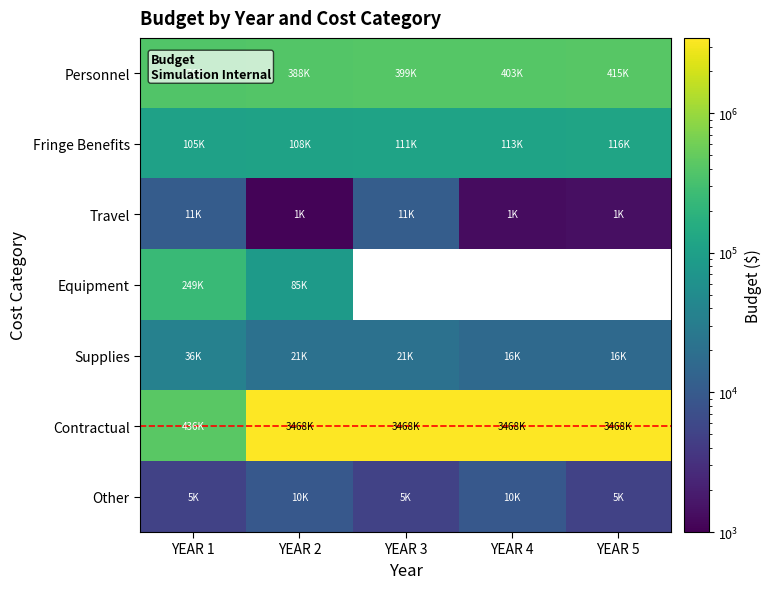

What is the sum of all Fringe Benefits values?

552863